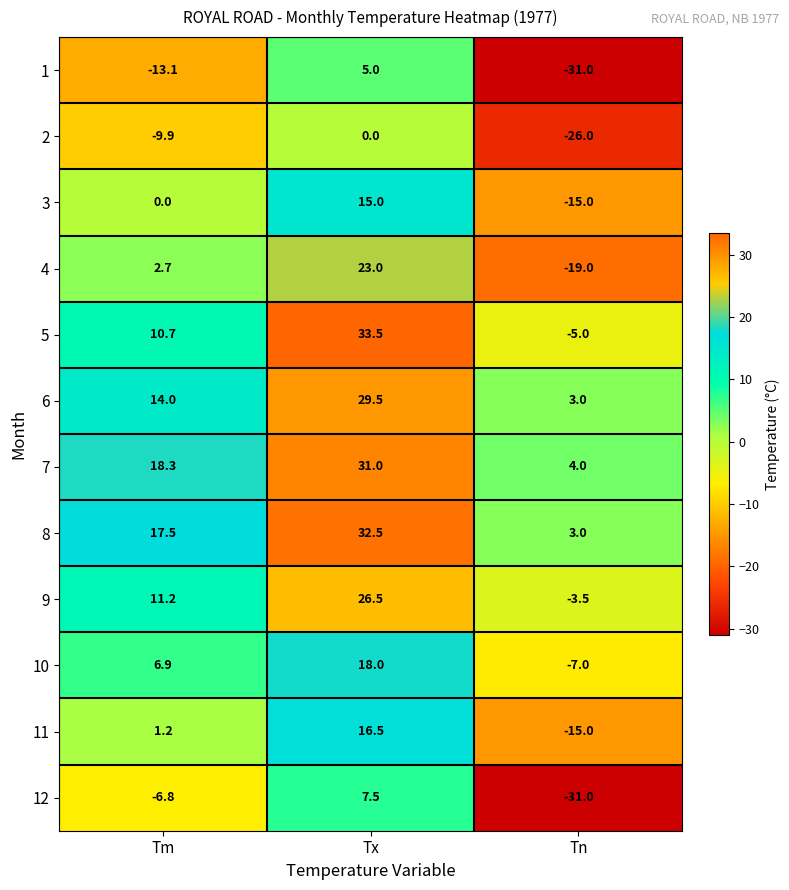

Which category has the highest value in the 12 series?

Tx